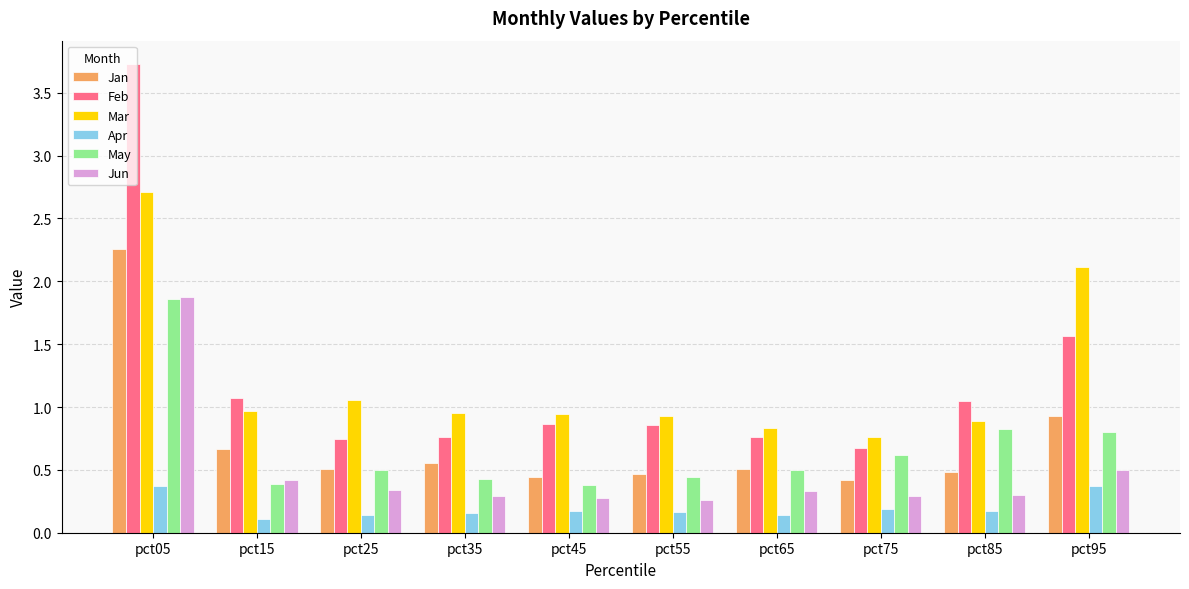

Read the Jan value at pct25.

0.5